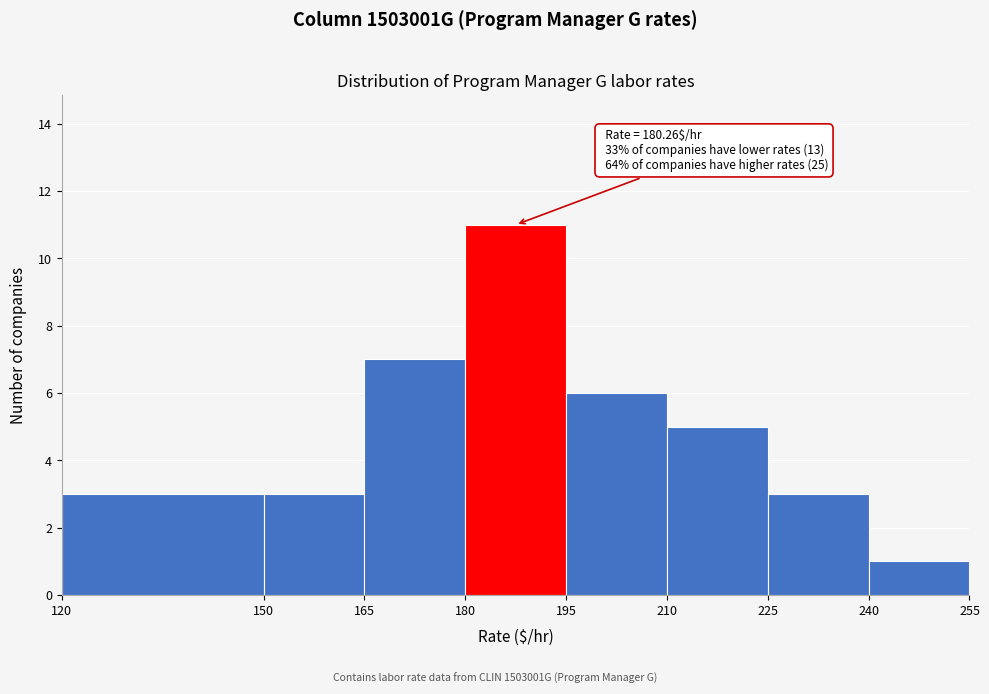

Over which range of the x-axis is the bar tallest?

180 to 195